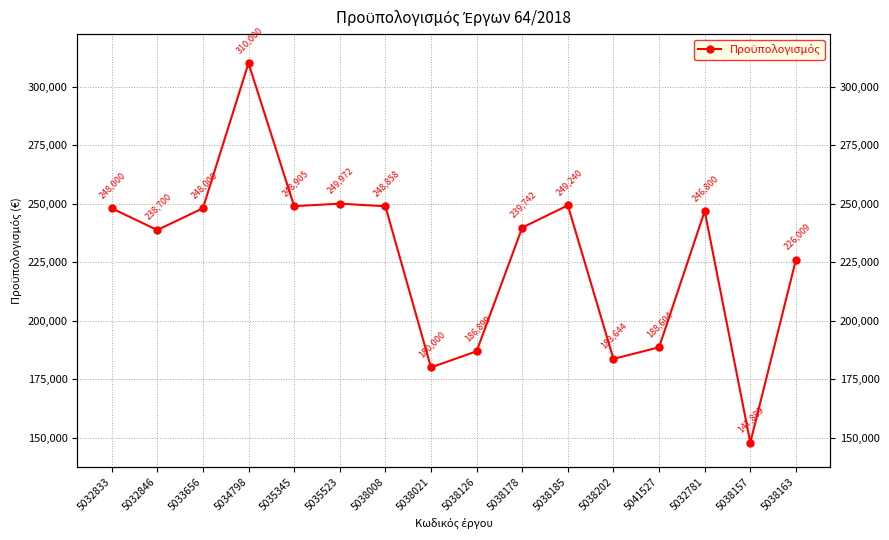

How many points are higher than both their immediate neighbors (excluding endpoints)?

4